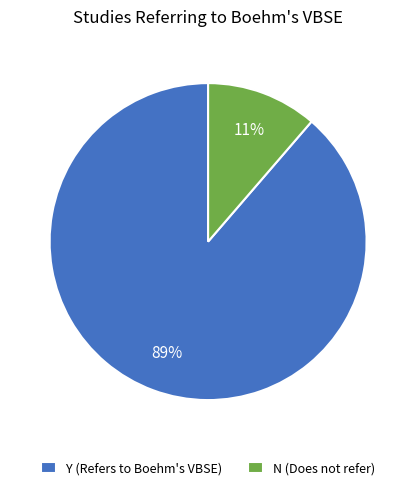

True or false: Y accounts for 89% of the total.

True